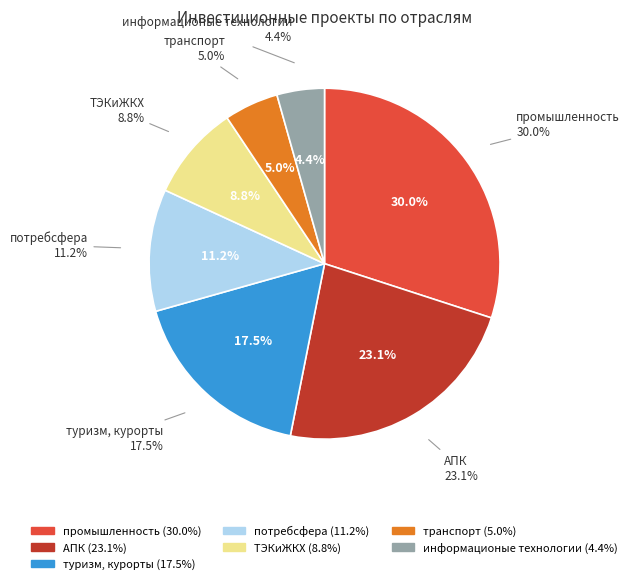

Combined, what portion of the pie is туризм, курорты and информационые технологии?

21.9%